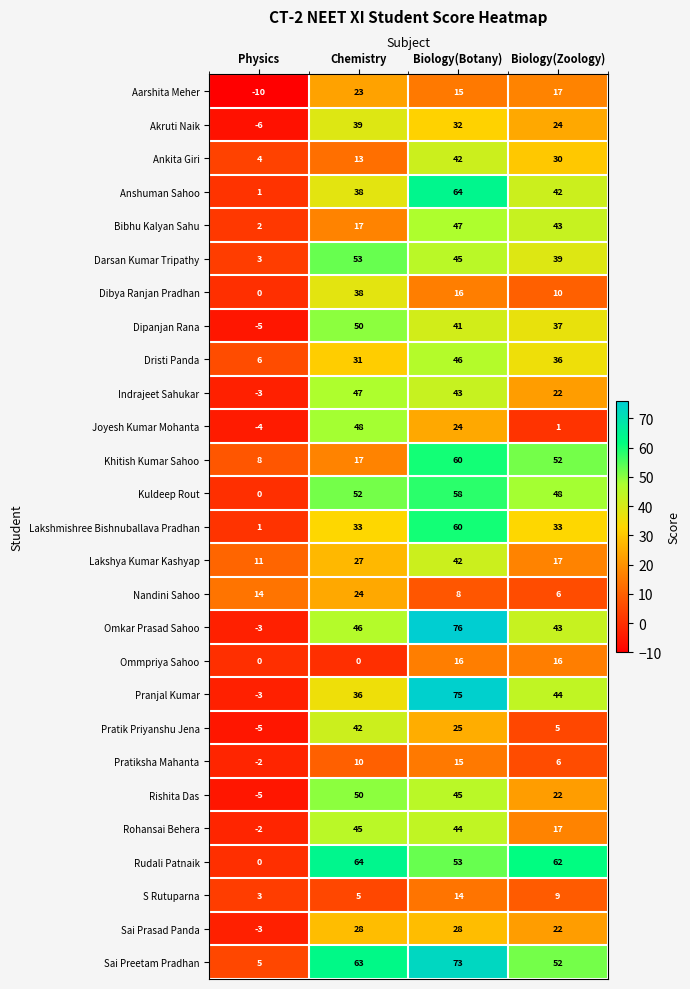

What is the total value across all series at Biology(Botany)?

1107